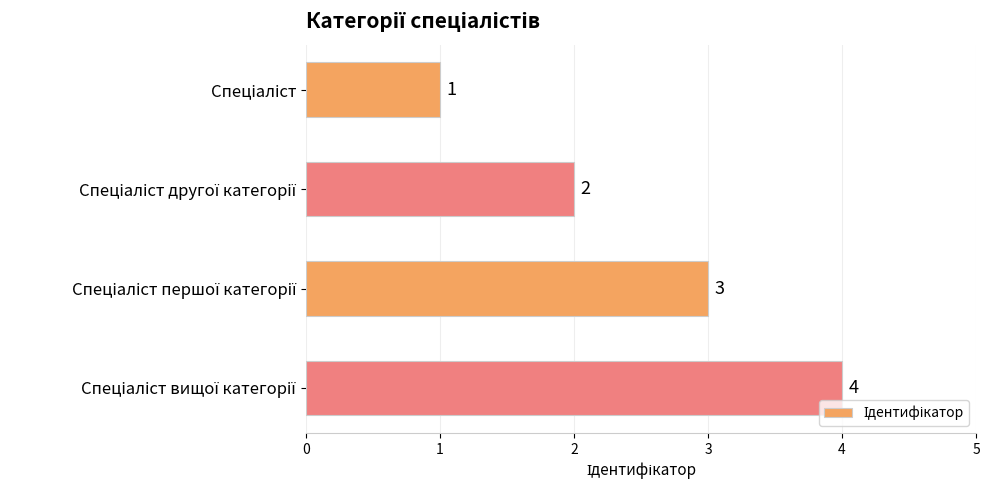

What is the difference between the second highest and minimum values?

2